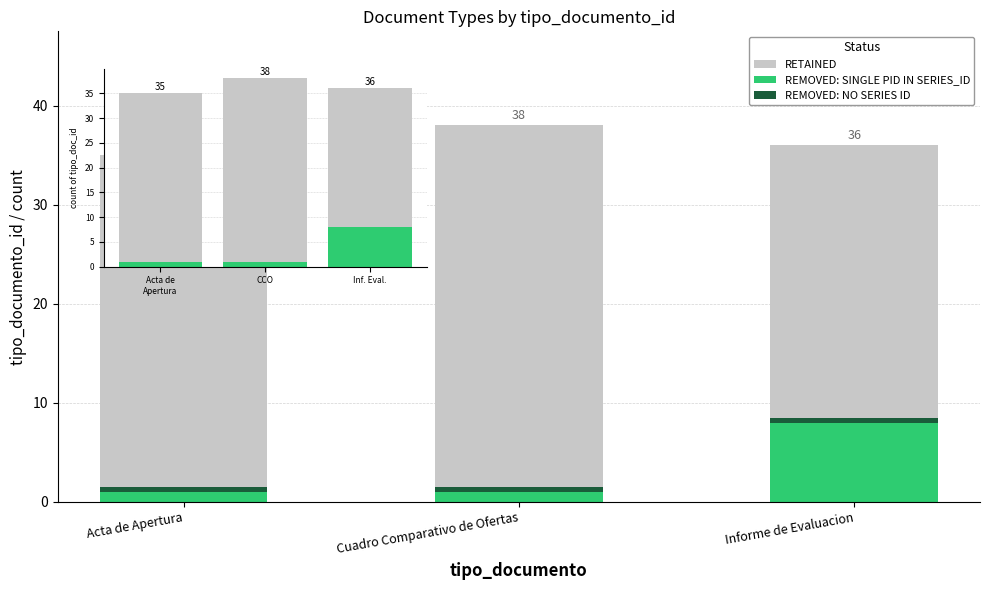

Is the value of REMOVED: SINGLE PID IN SERIES_ID at Cuadro Comparativo de Ofertas greater than the value of REMOVED: NO SERIES ID at Cuadro Comparativo de Ofertas?

Yes